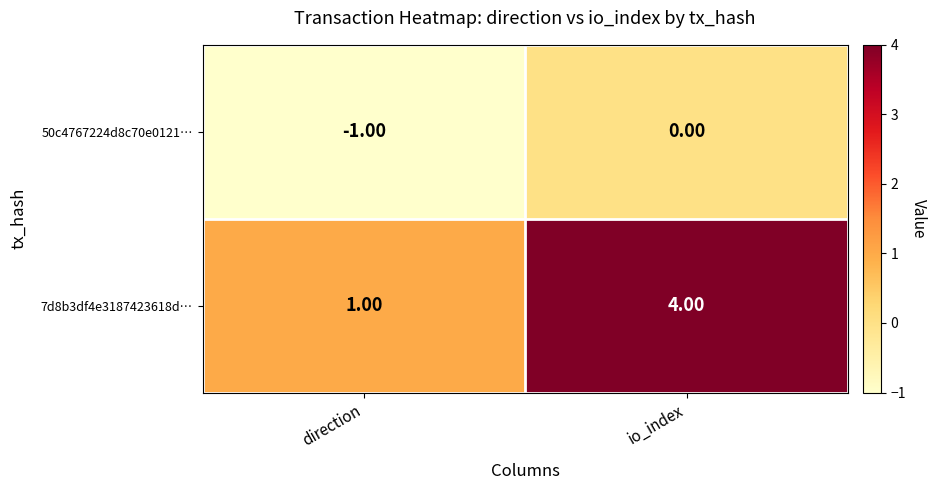

At which category is the sum across all series the highest?

io_index